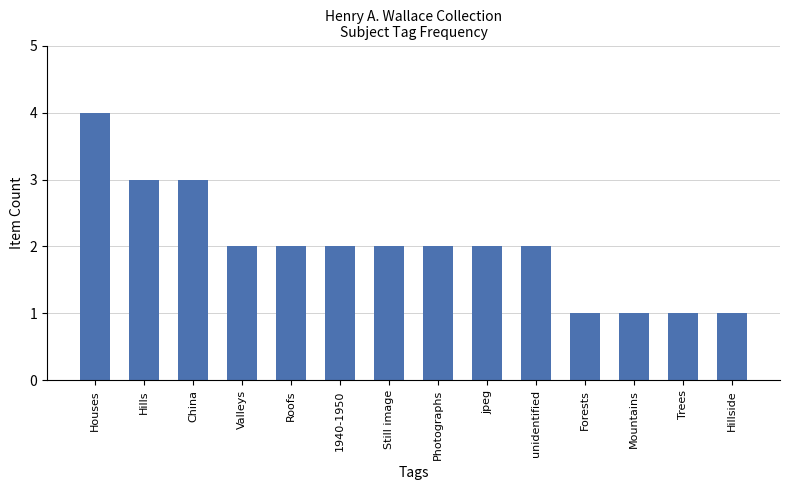

Which has a higher value, China or Photographs?

China